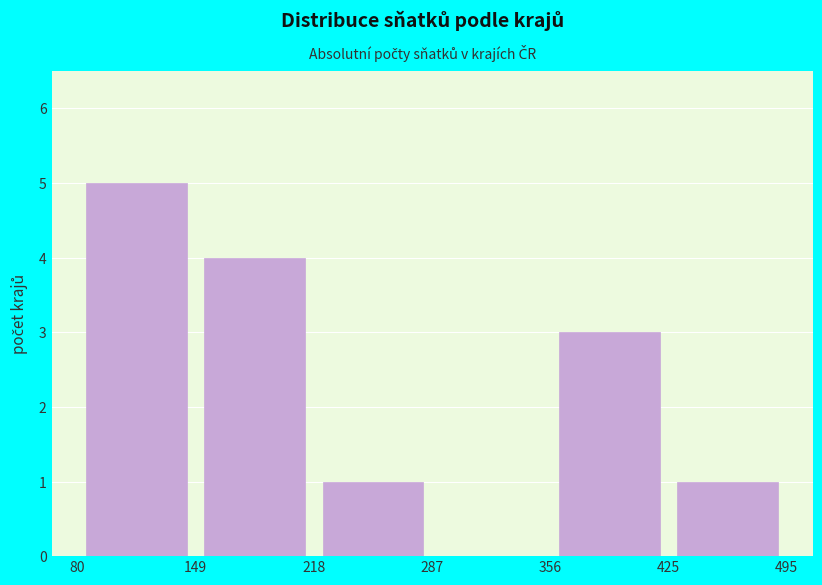

How tall is the bar that spans 425 to 495 on the x-axis? The values are not printed on the chart, so give them approximately, as read against the axis.

1